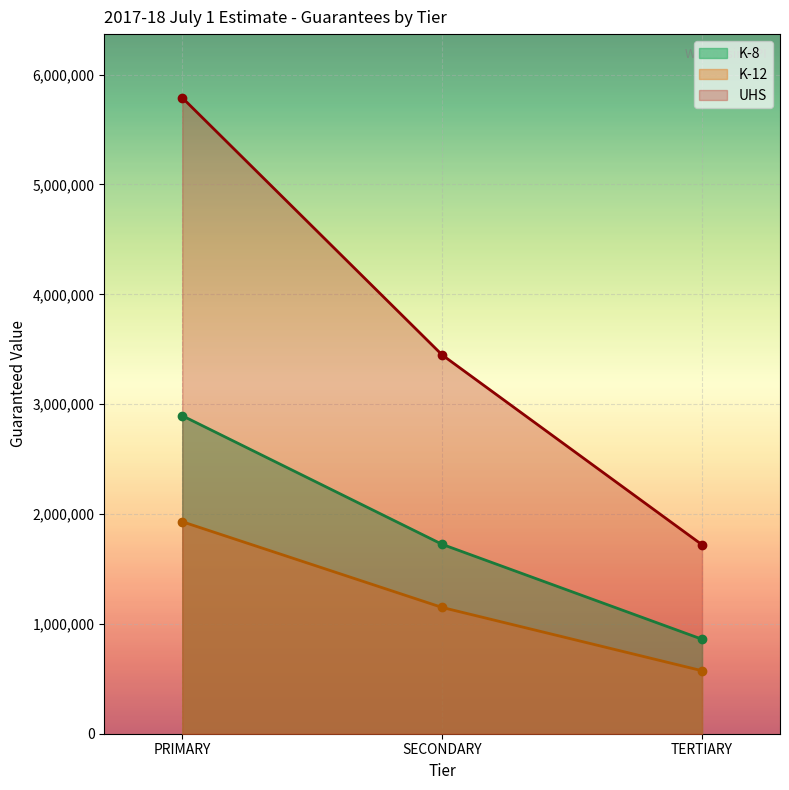

How many lines are shown in the chart?

3